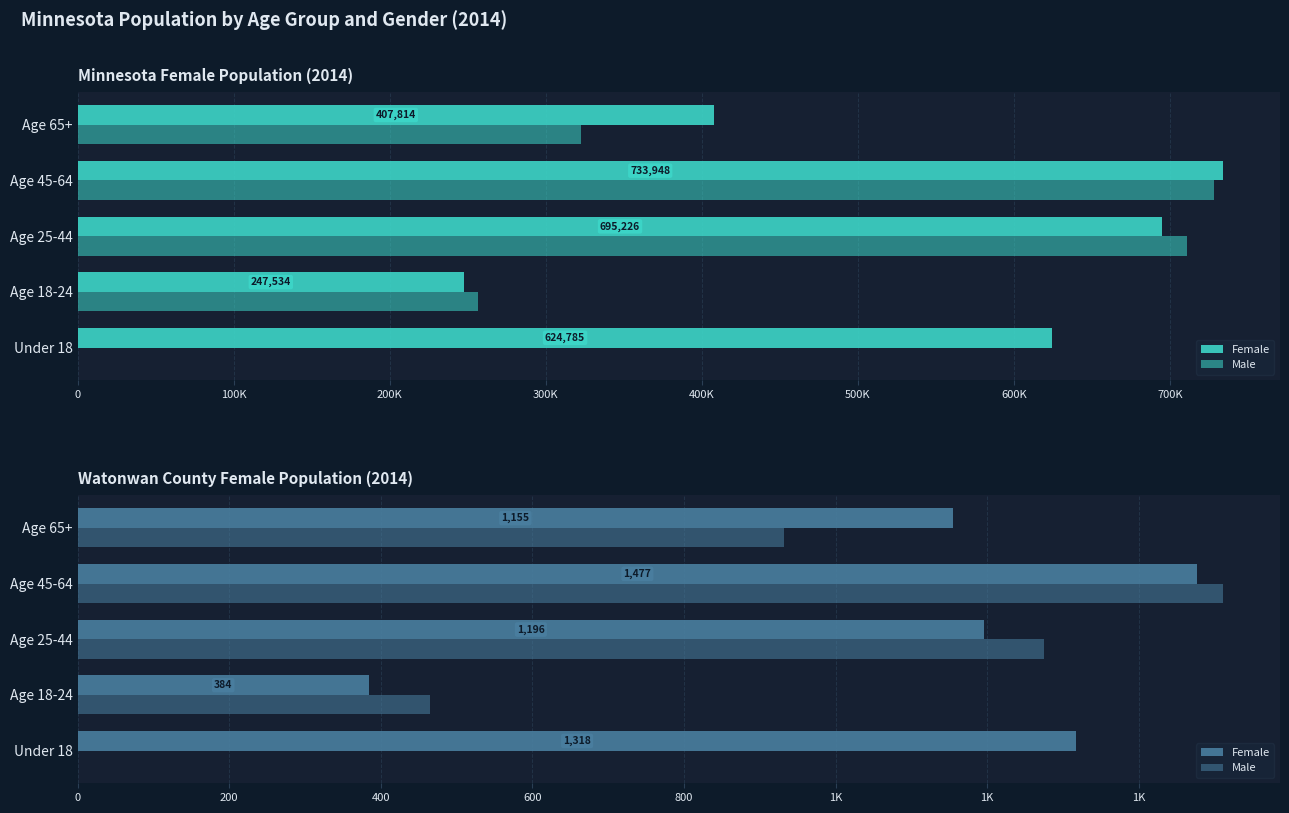

What is the difference between the maximum and minimum values in the Female series?

1093